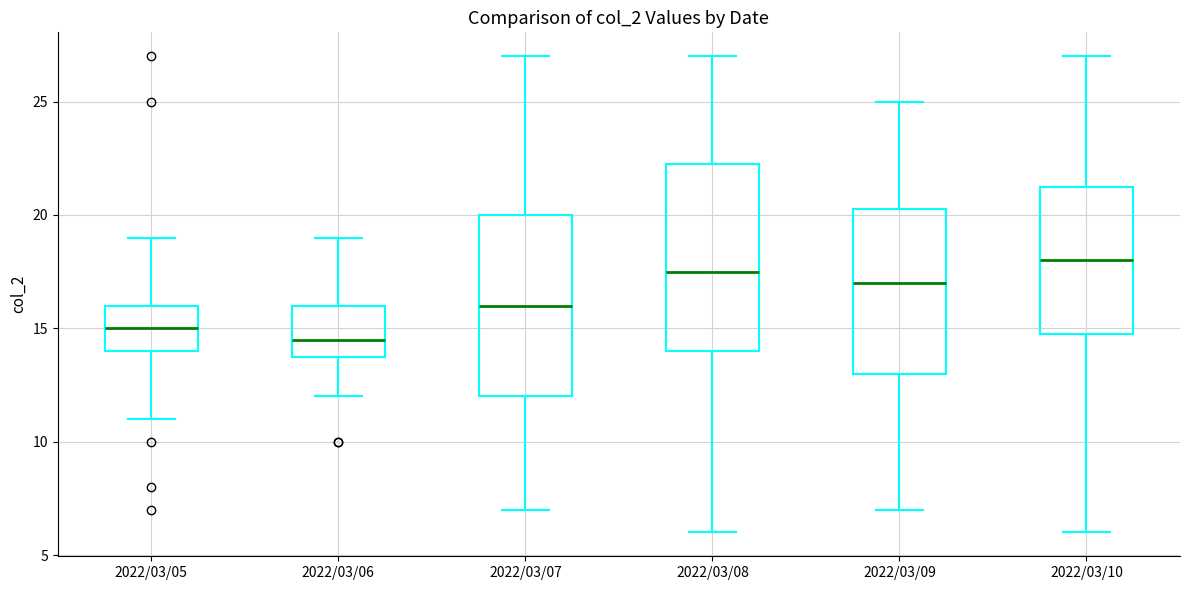

Where does the upper whisker of the box for 2022/03/07 end on the y-axis? The values are not printed on the chart, so give them approximately, as read against the axis.

27.0